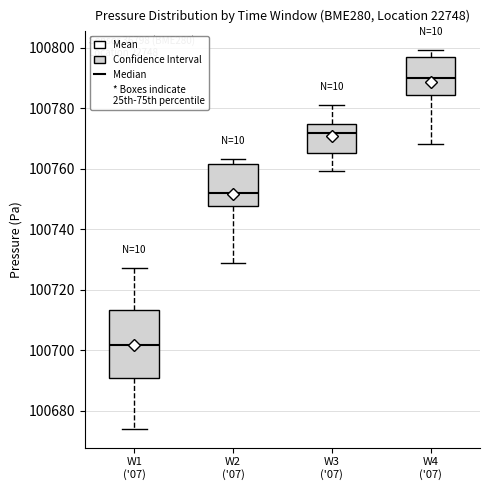

Reading left to right, read every box against the y-axis: the position of its median line, the range the box covers, and the ends of its whiskers. The values are not printed on the chart, so give them approximately, as read against the axis.

W1 ('07): median 100702, box 100690 to 100714, whiskers 100674 to 100728
W2 ('07): median 100752, box 100748 to 100762, whiskers 100728 to 100764
W3 ('07): median 100772, box 100766 to 100774, whiskers 100760 to 100782
W4 ('07): median 100790, box 100784 to 100798, whiskers 100768 to 100800